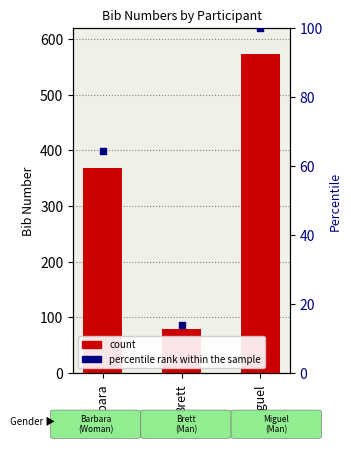

Which series contains the lowest Y value?

percentile rank within the sample